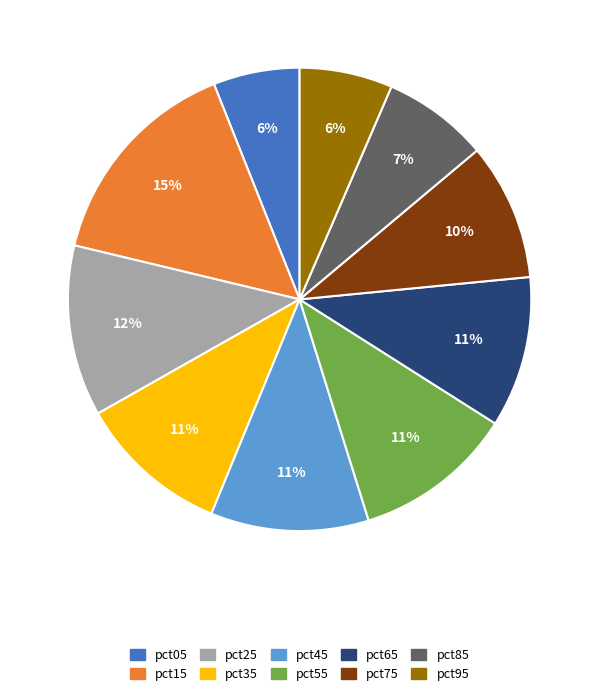

Does pct45 represent more than half of the total?

No